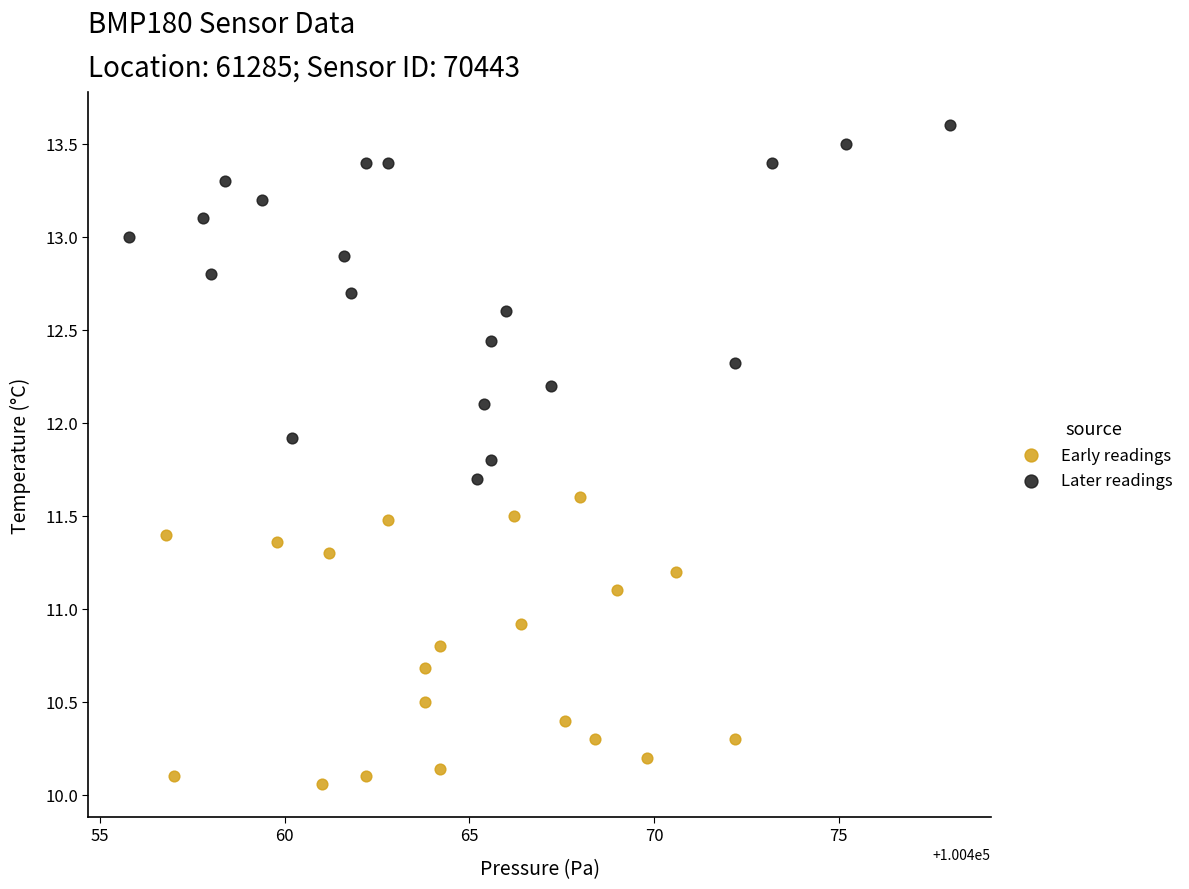

Which series contains the lowest Y value?

Early readings